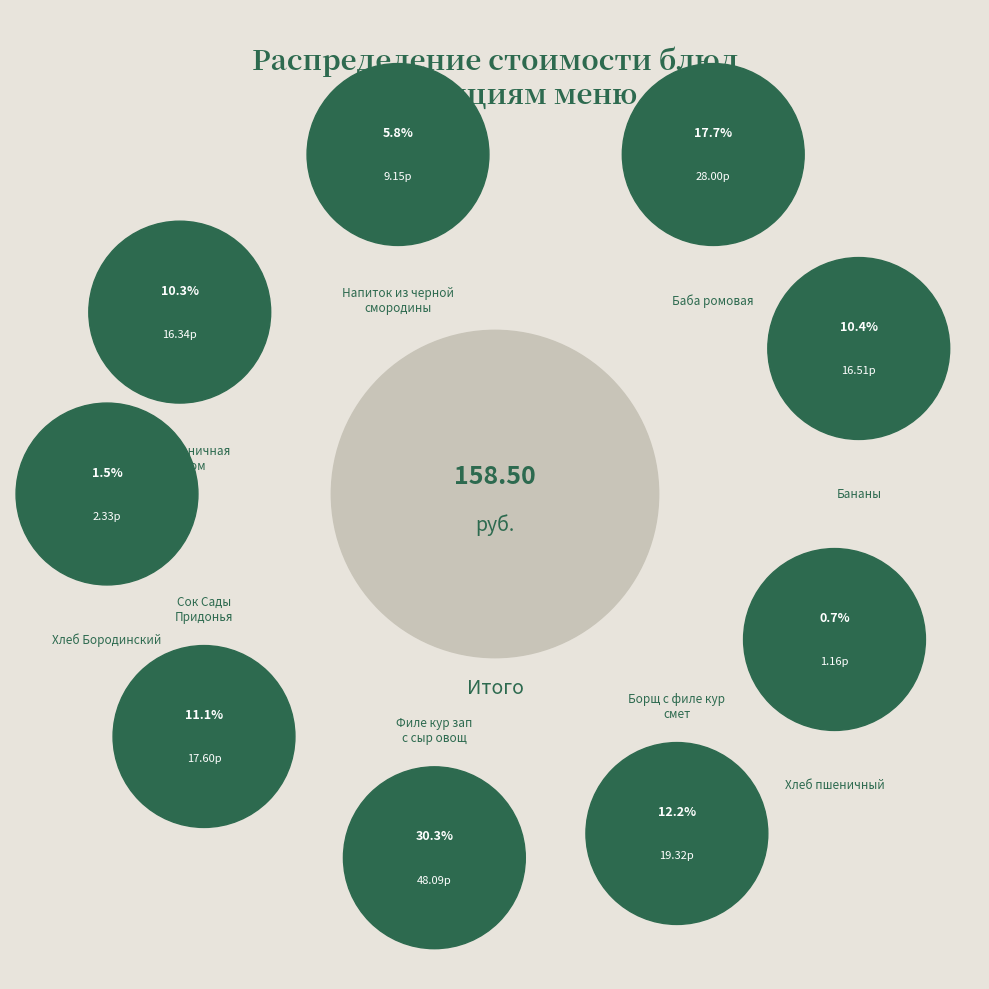

Rank the categories by value from highest to lowest.

Филе кур зап
с сыр овощ, Баба ромовая, Борщ с филе кур
смет, Сок Сады
Придонья, Бананы, Каша пшеничная
с маслом, Напиток из черной
смородины, Хлеб Бородинский, Хлеб пшеничный